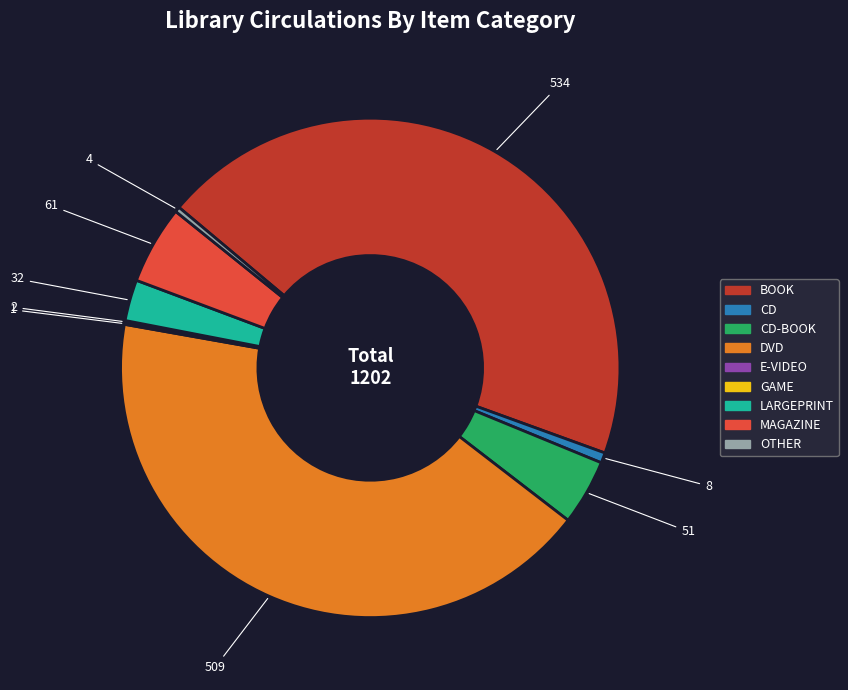

Is there any slice that represents more than half of the pie?

No